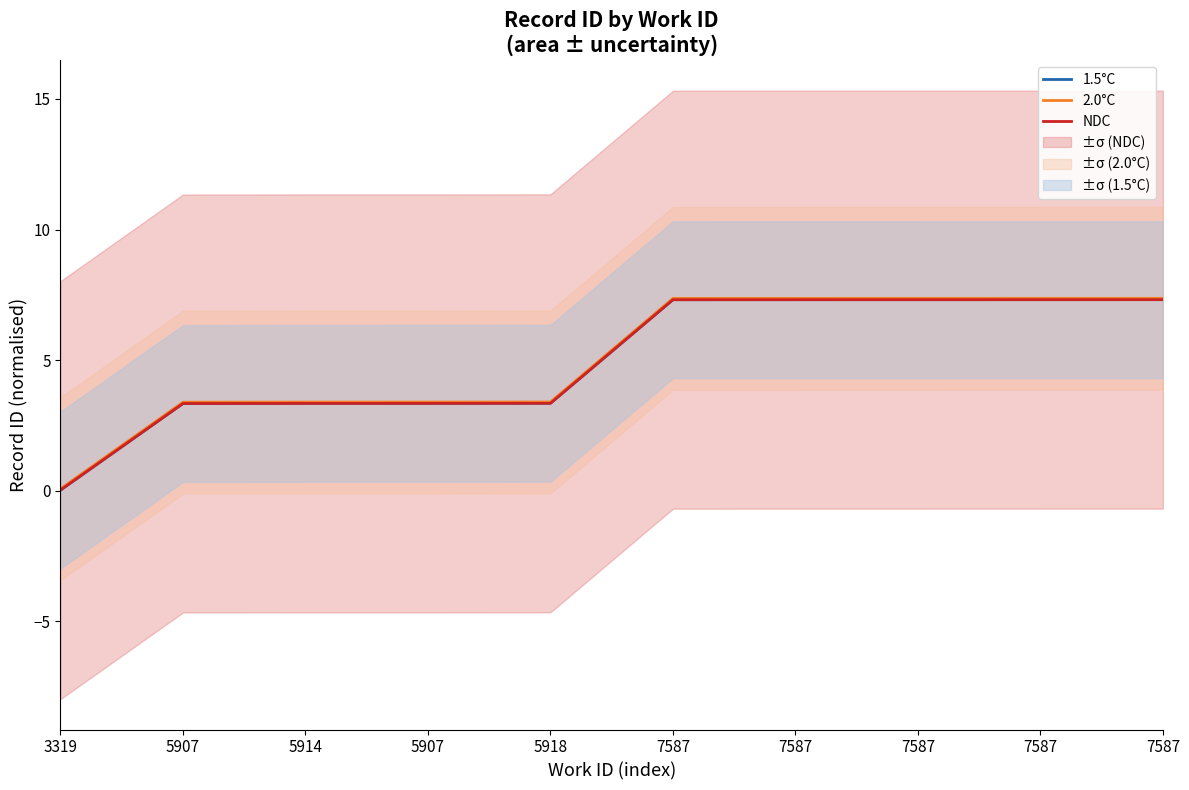

What is the sum of the NDC values at 7587 and 5907?

10.7